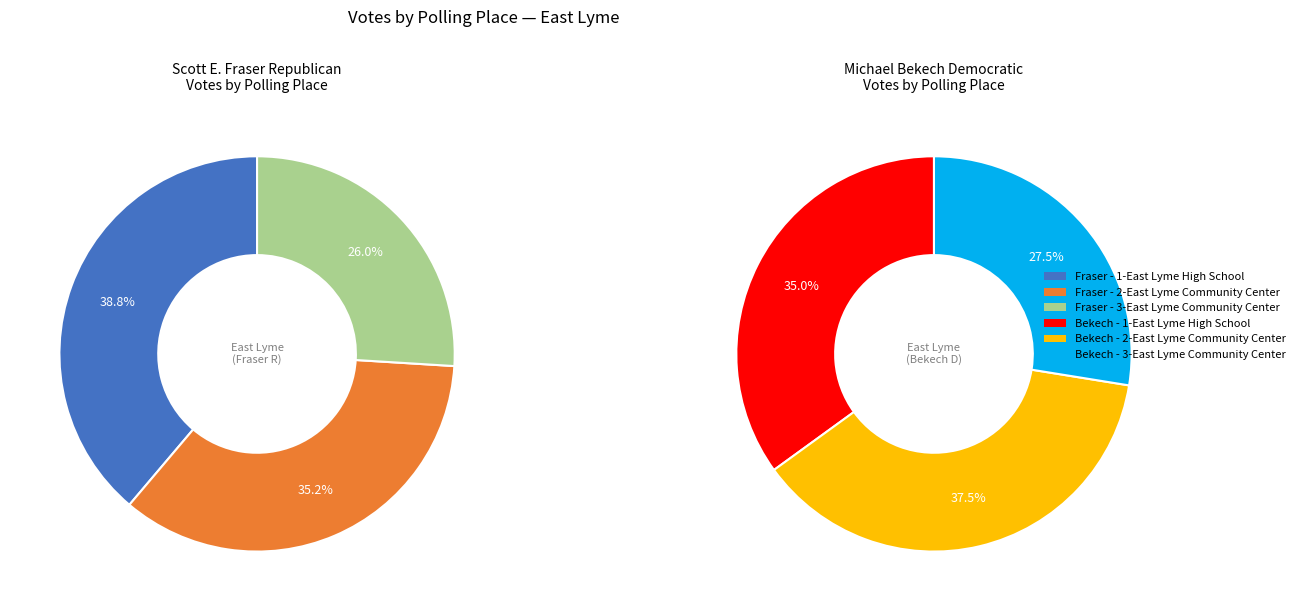

What percentage is the 1-East Lyme High School slice, to the nearest percent?

35%